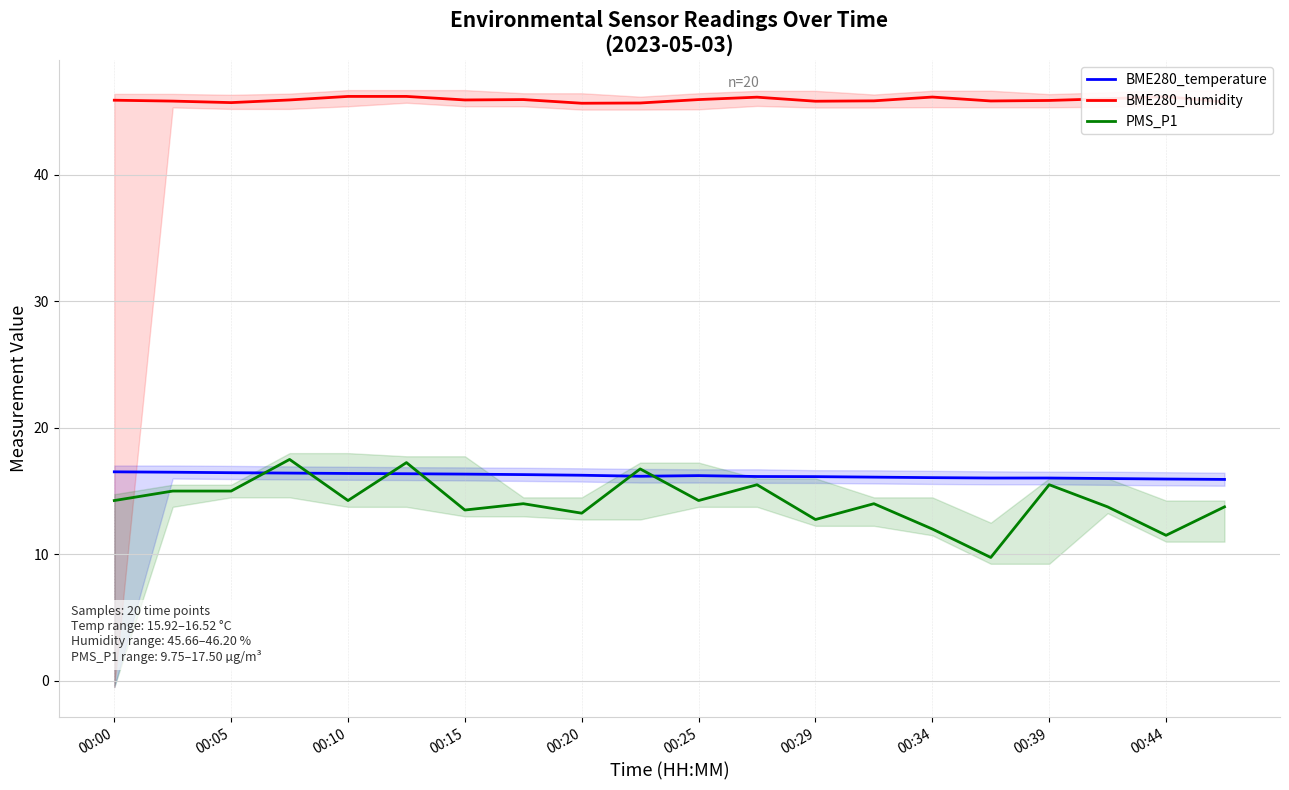

Rank the series at 19 from lowest to highest value.

PMS_P1, BME280_temperature, BME280_humidity